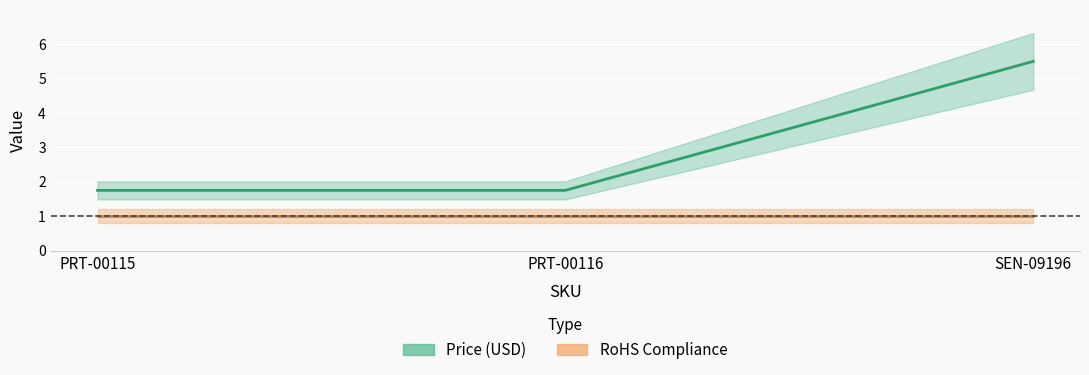

What is the sum of the values at PRT-00116 and SEN-09196?

7.2